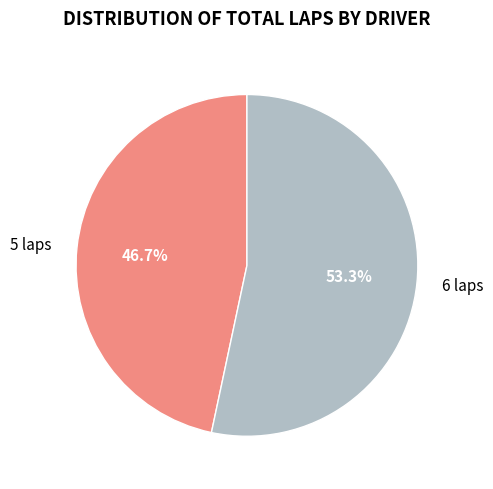

Does 5 laps represent more than half of the total?

No